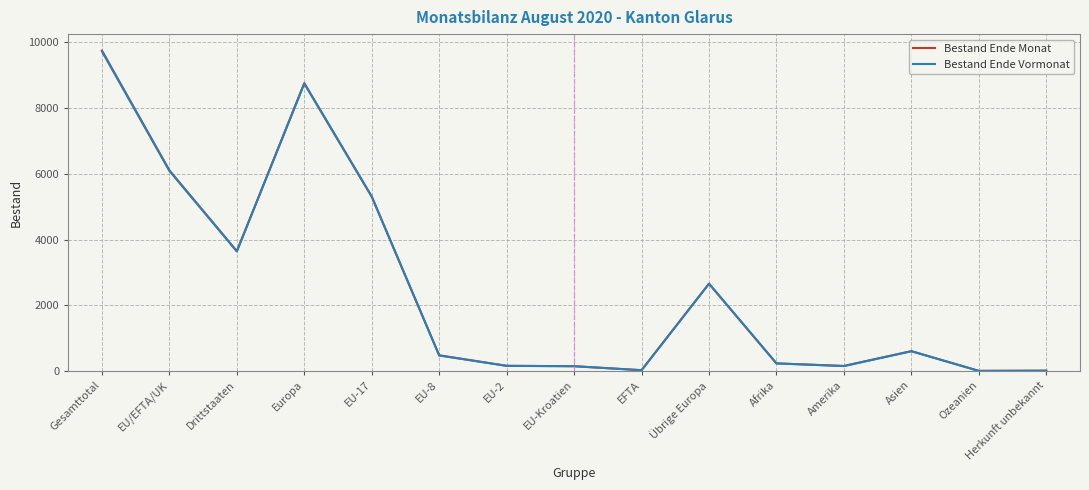

Between which two adjacent categories do Bestand Ende Vormonat and Bestand Ende Monat first intersect?

EU-2 and EU-Kroatien